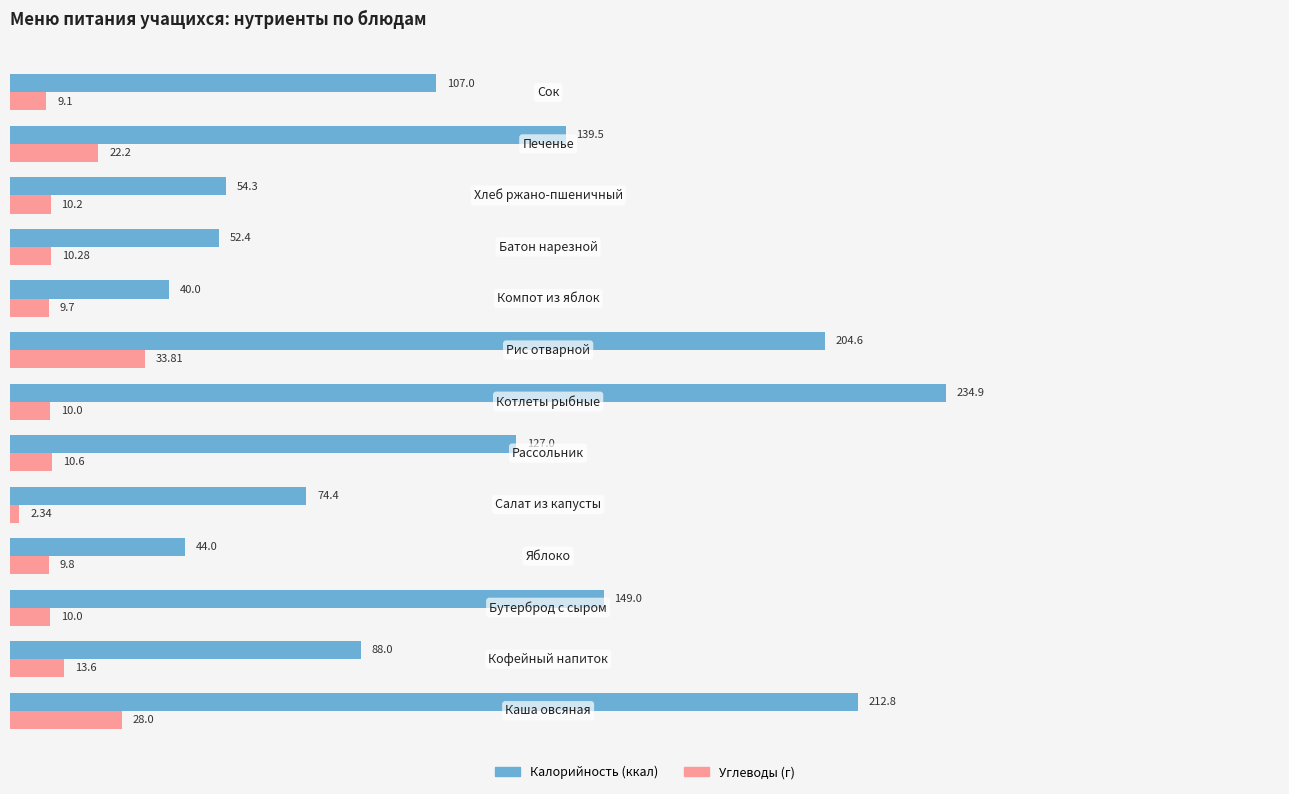

How many data points does each series have?

13